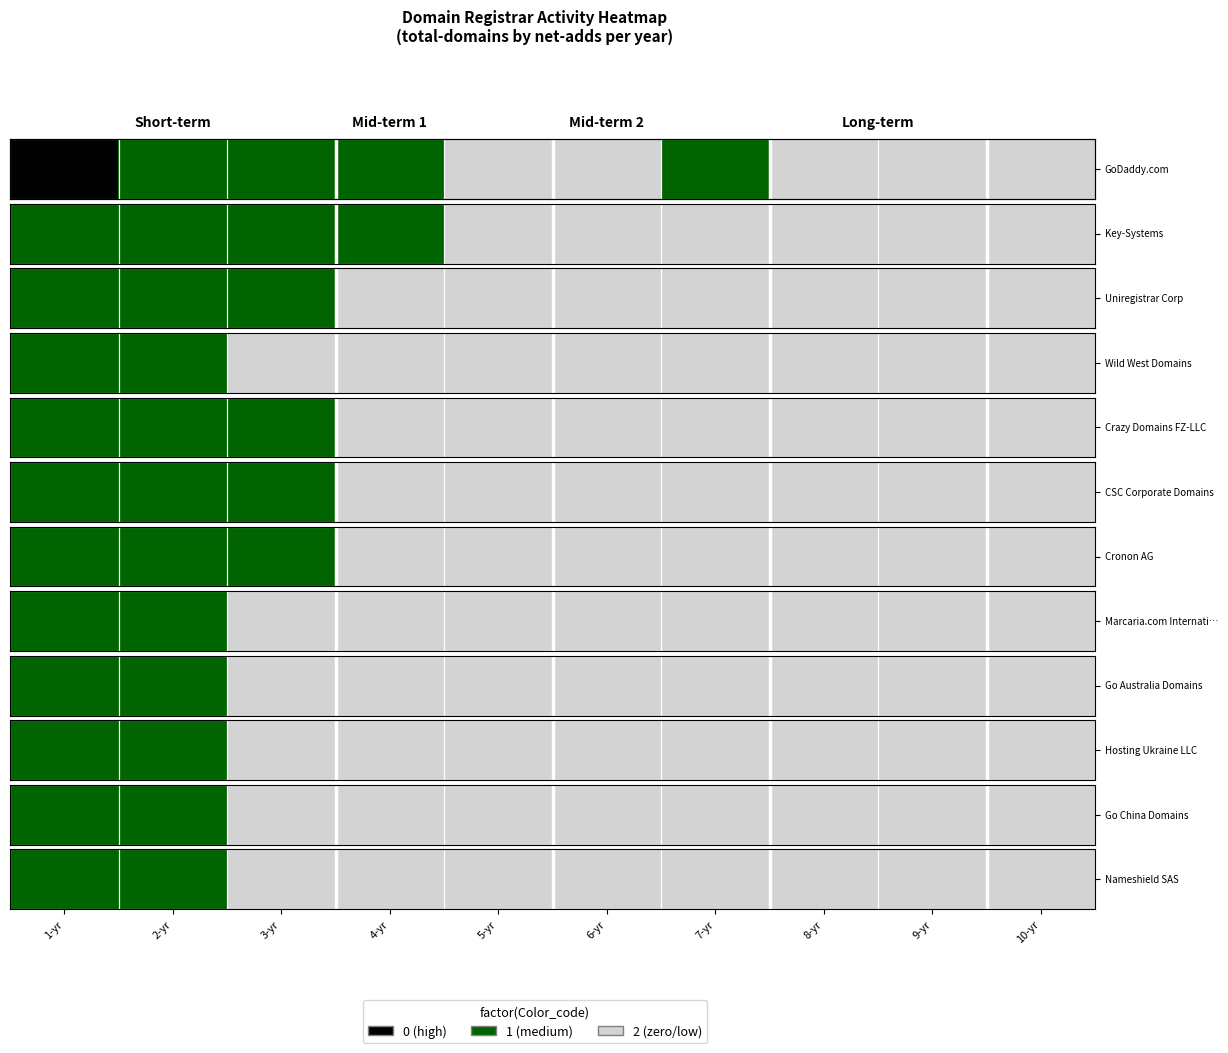

What is the average value?

2